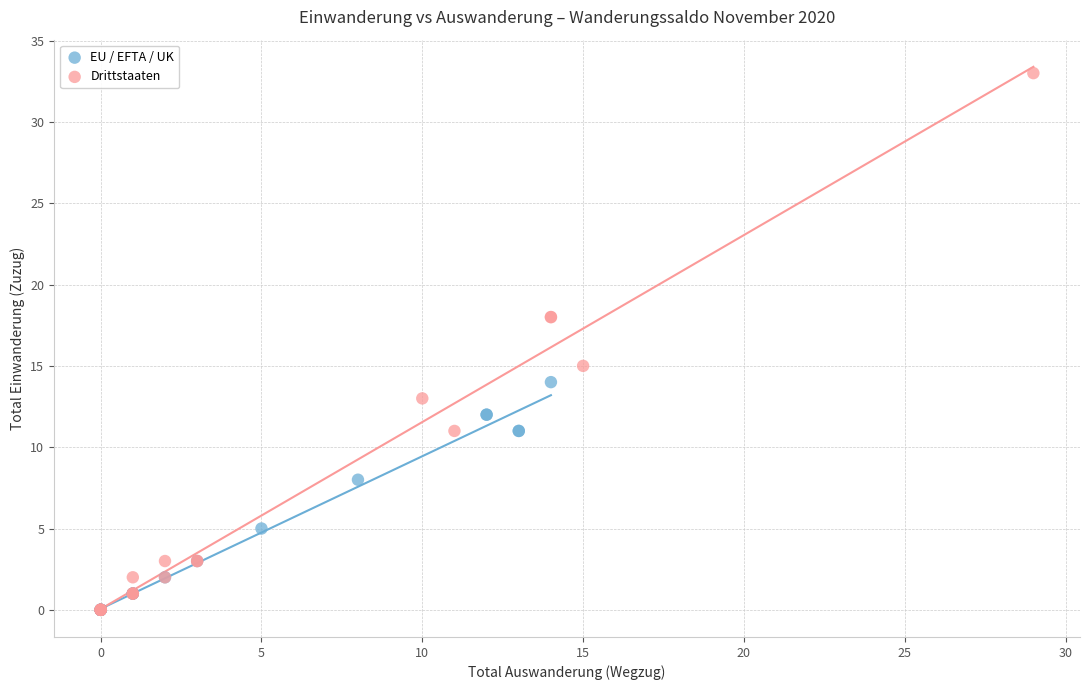

Which series contains the highest Y value?

Drittstaaten